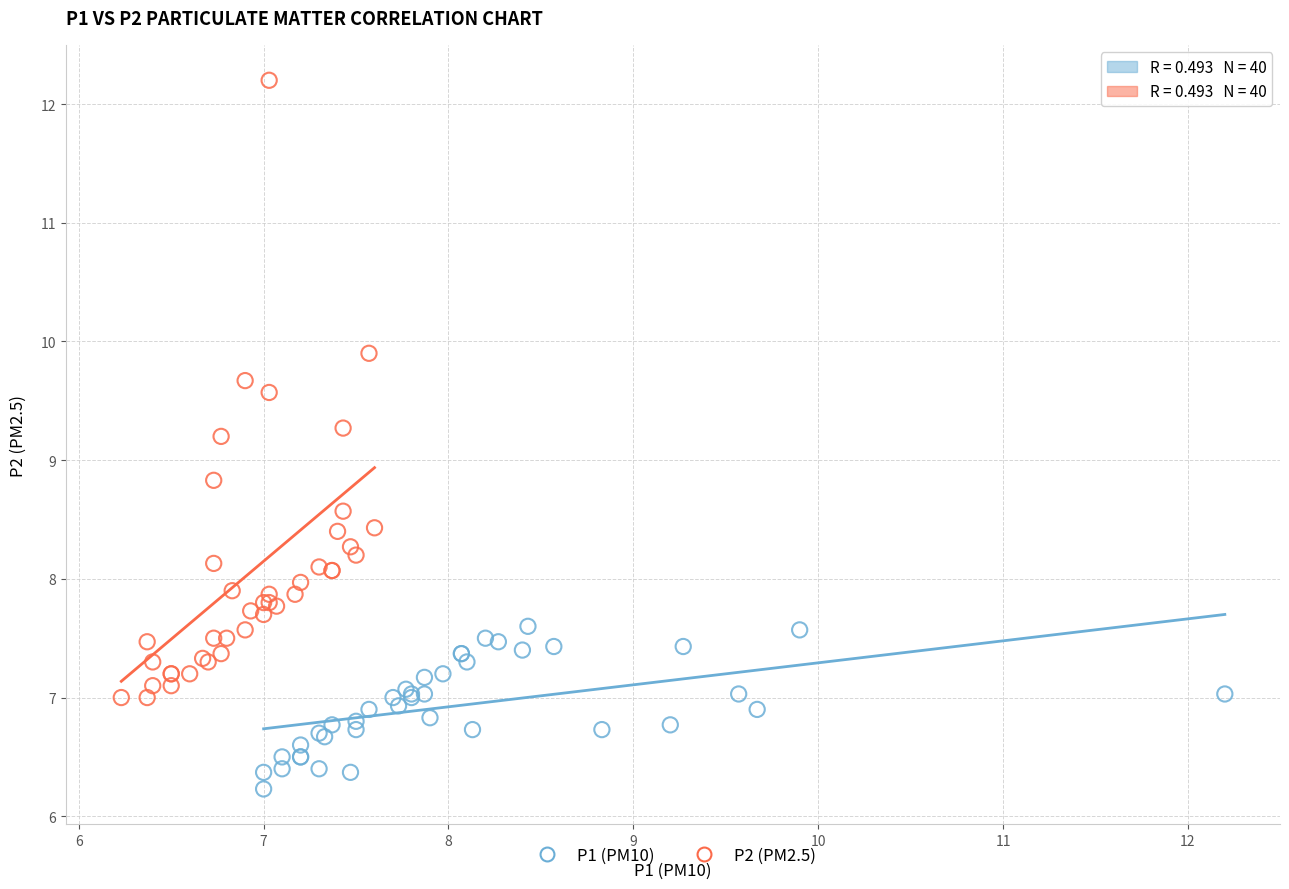

Which series reaches the maximum Y coordinate?

P2 (PM2.5)